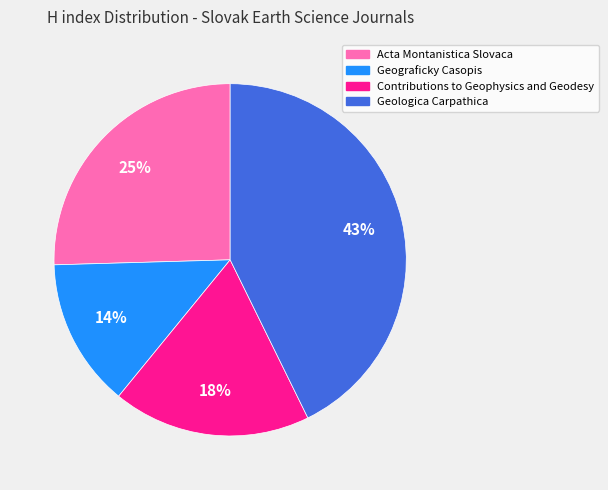

To the nearest percent, what is the average slice percentage?

25%